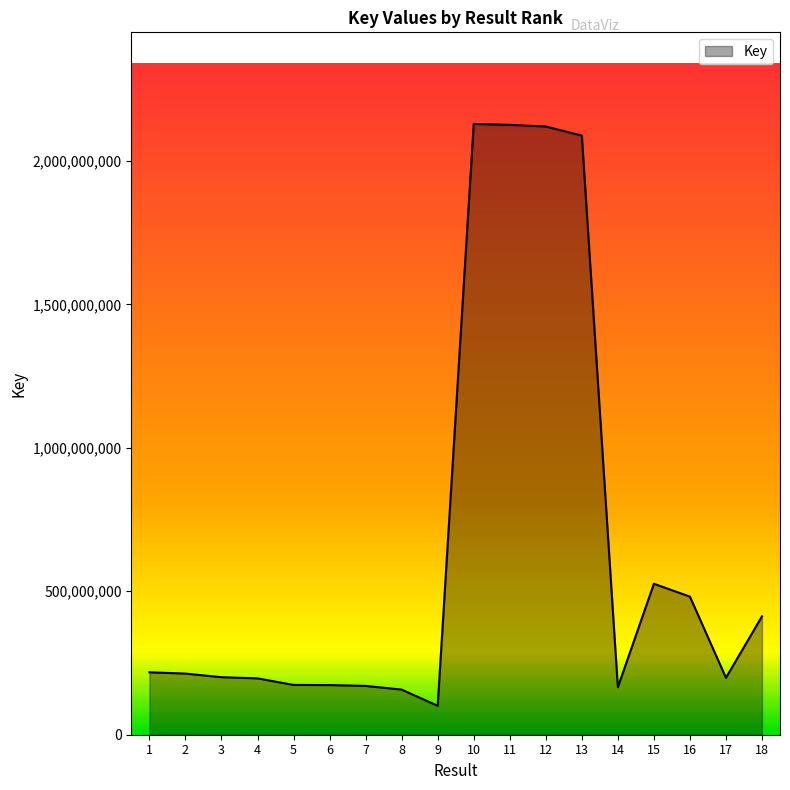

What is the difference between the second highest and minimum values?

2024981542